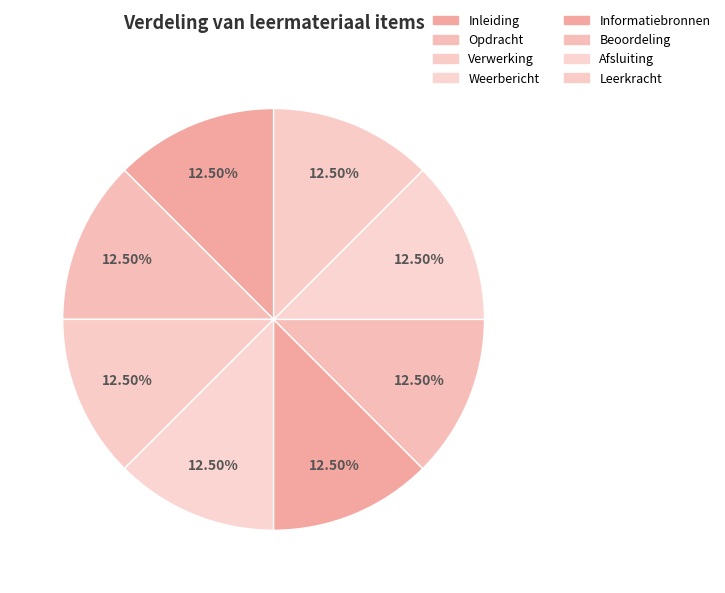

To the nearest percent, what is the average slice percentage?

12%